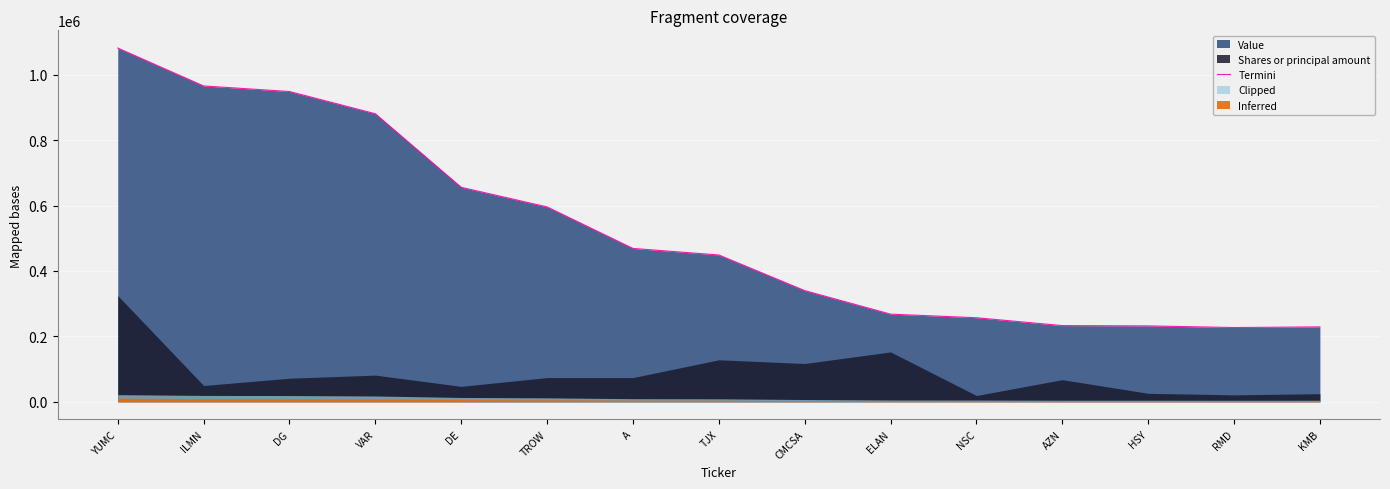

What is the sum of all values?

7834000